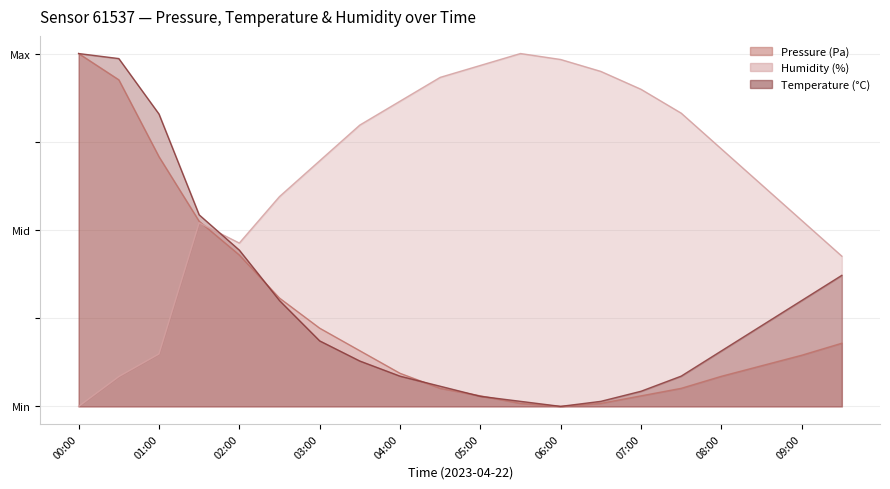

At how many categories does at least one series exceed 0?

20